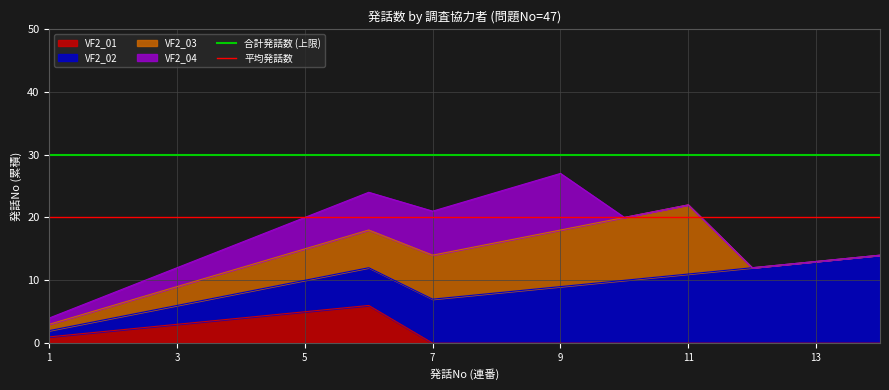

Is it true that VF2_01 equals 3 at 3?

True